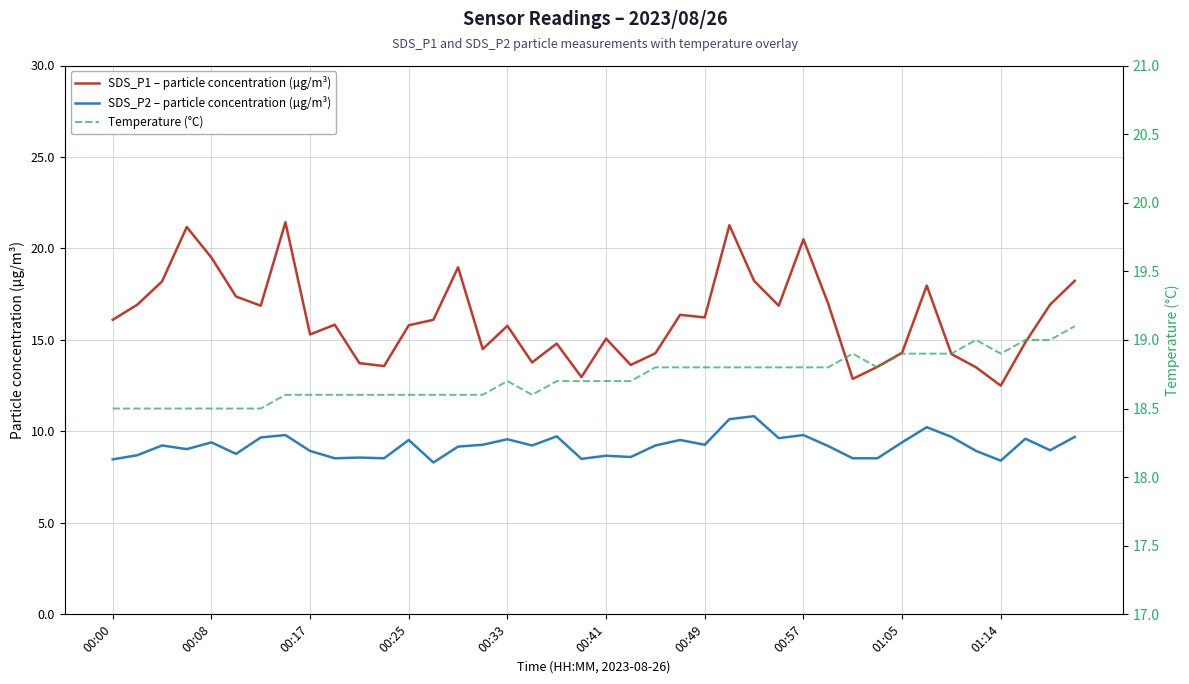

How many categories are shown in the chart?

40